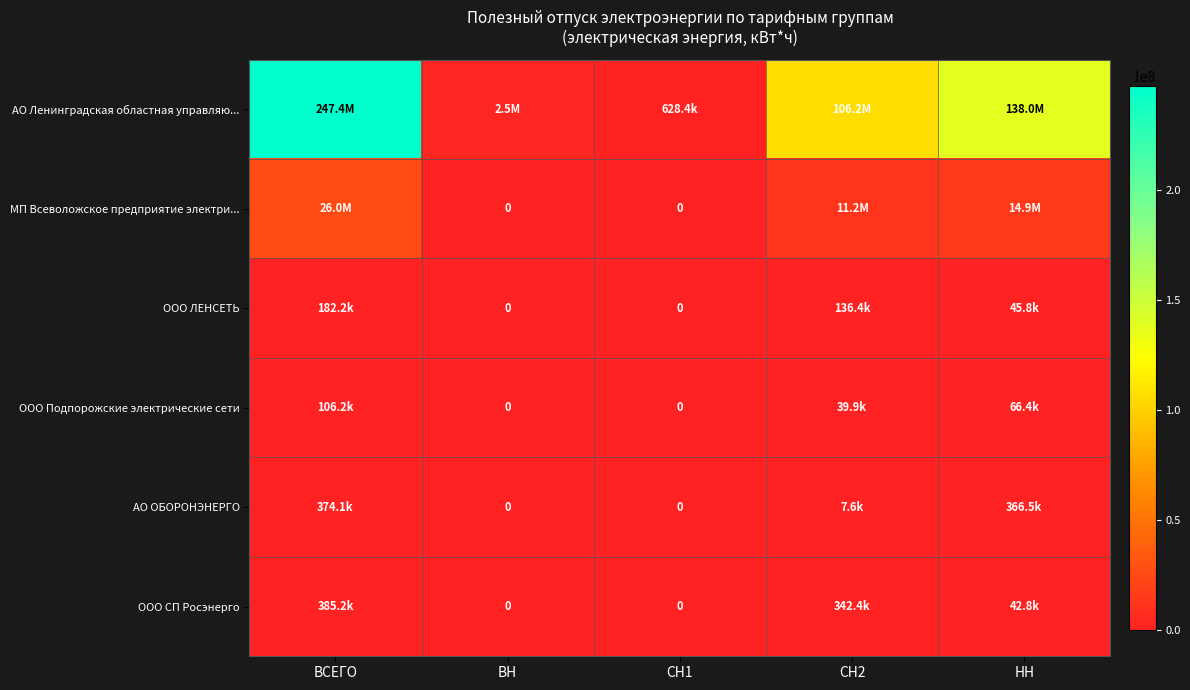

Is it true that ООО ЛЕНСЕТЬ equals 182173 at ВСЕГО?

True